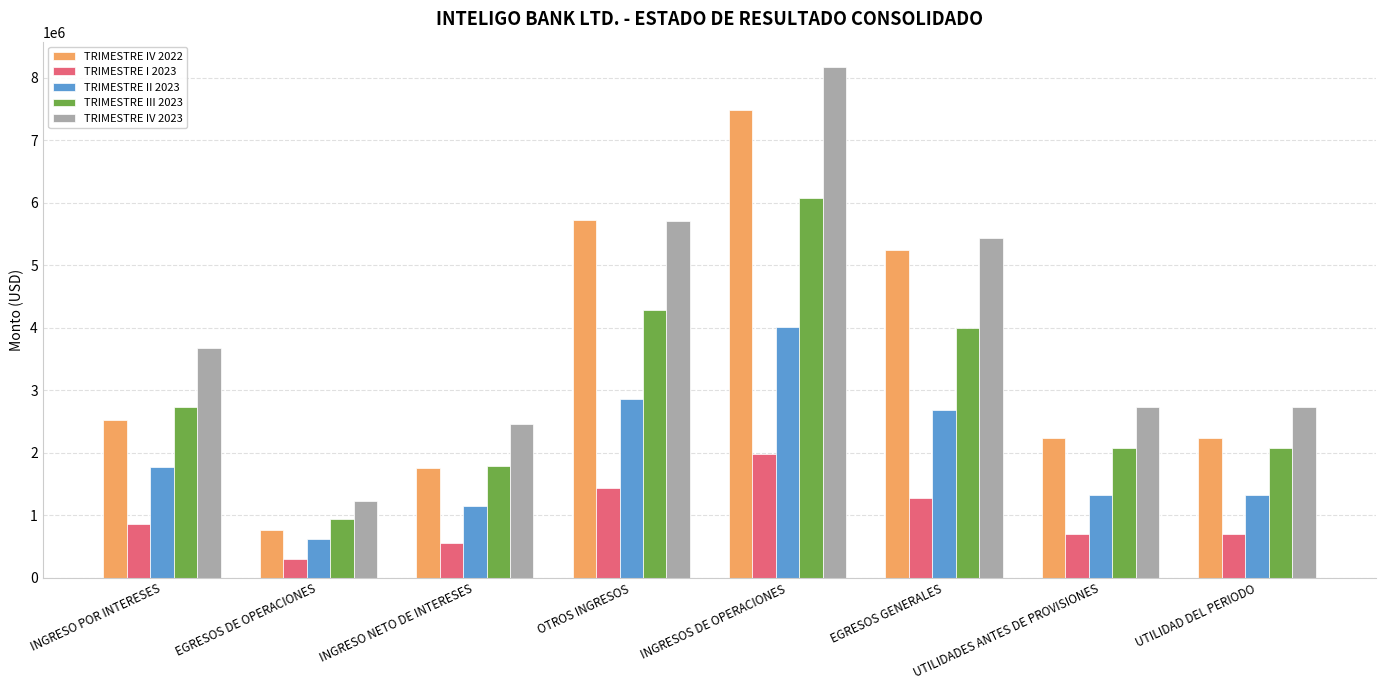

How many categories are shown in the chart?

8